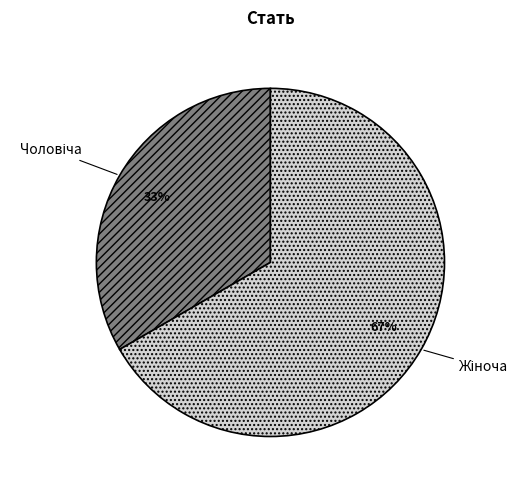

To the nearest percent, what is the average slice percentage?

50%